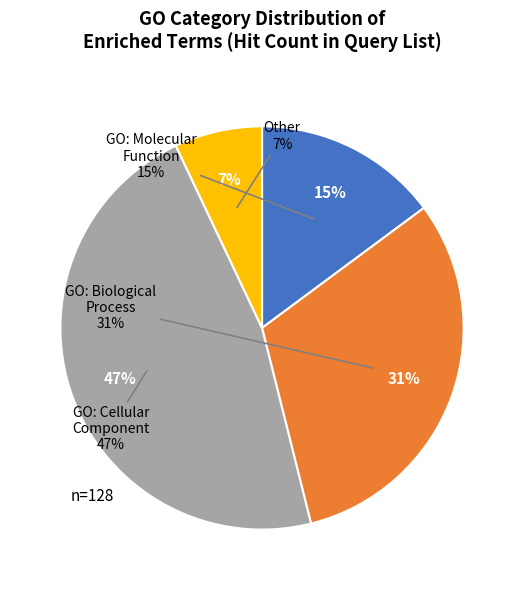

Count the number of slices in the pie.

4